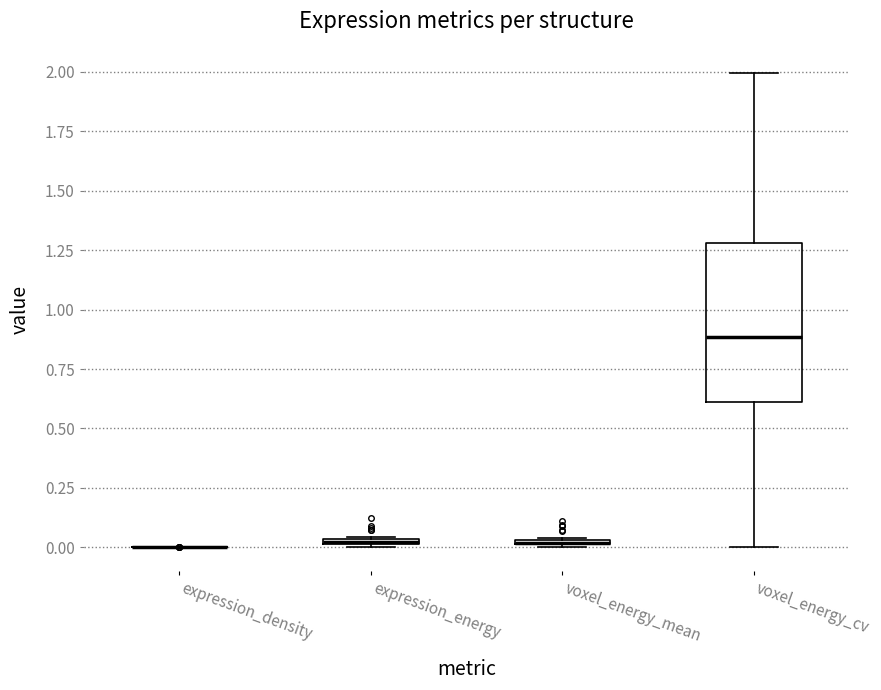

Where does the upper whisker of the box for voxel_energy_cv end on the y-axis? The values are not printed on the chart, so give them approximately, as read against the axis.

2.00